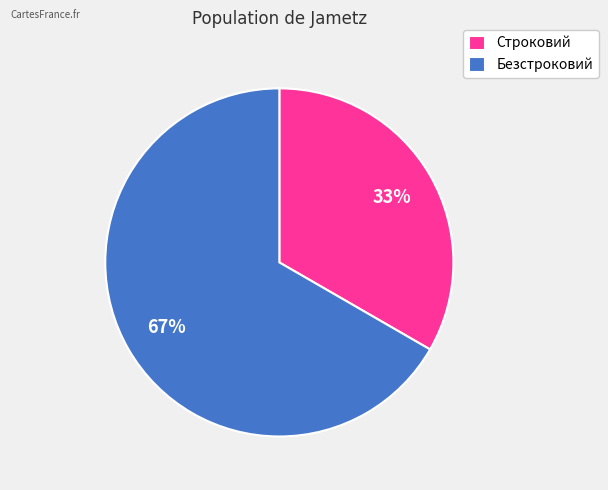

What is the ratio of the value at Строковий to the value at Безстроковий?

0.5